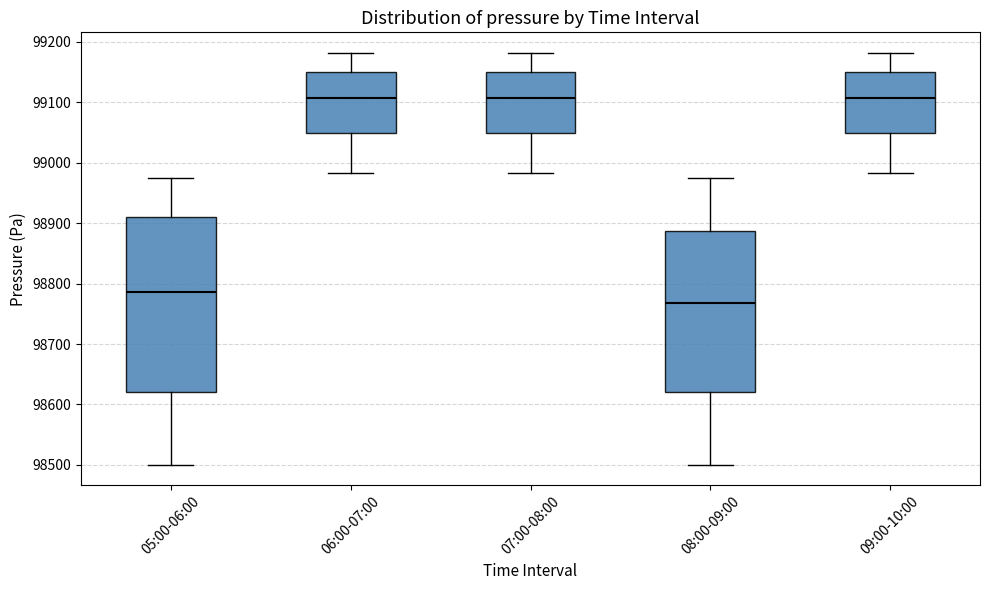

Where is the upper edge of the box for 09:00-10:00 on the y-axis? The values are not printed on the chart, so give them approximately, as read against the axis.

99150